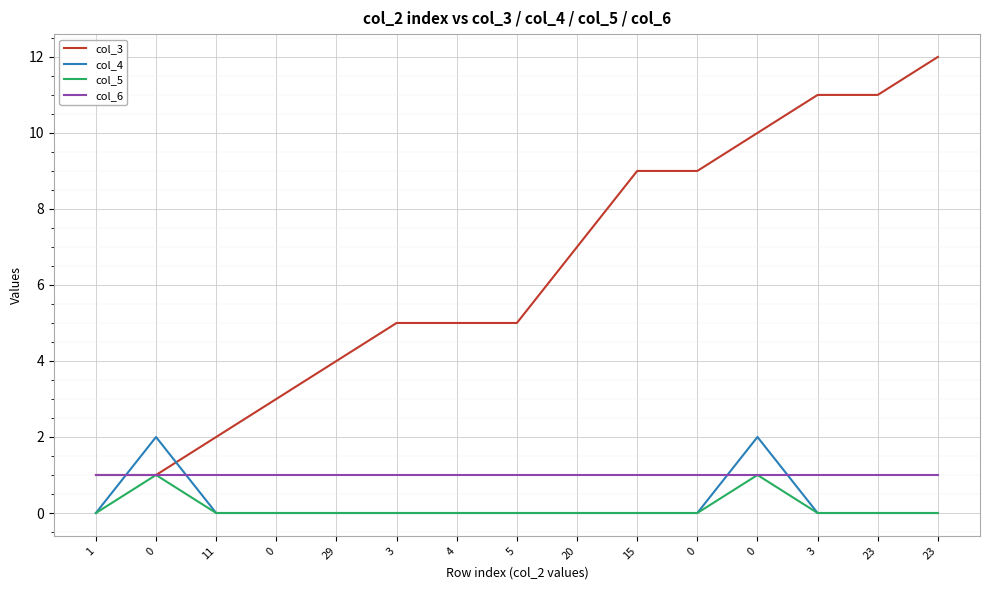

What is the sum of all col_4 values?

4